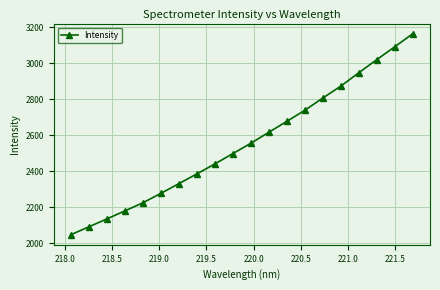

What is the value of the 17th point from the left?

2948.0